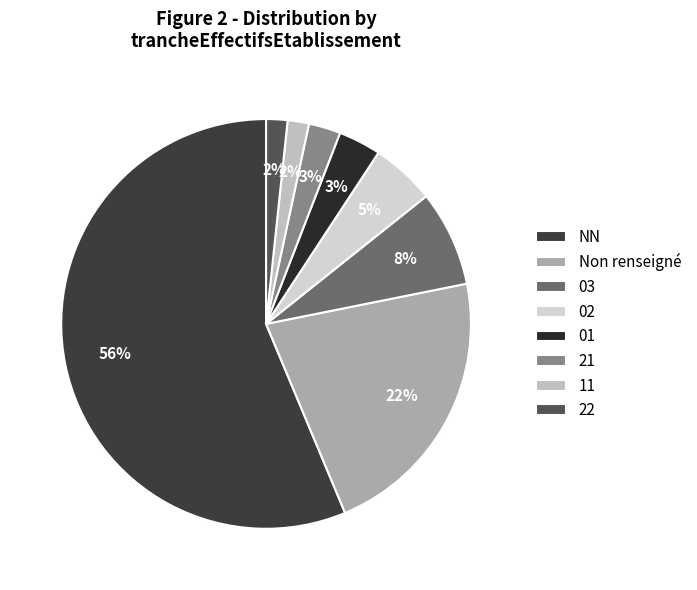

Which category accounts for the majority?

NN